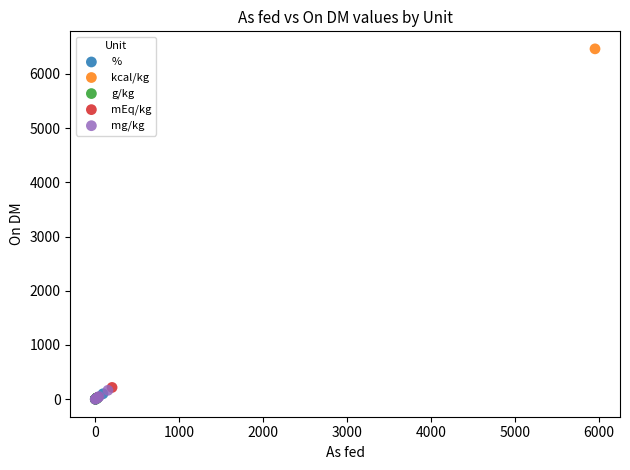

What are all the series names shown in the legend?

%, kcal/kg, g/kg, mEq/kg, mg/kg